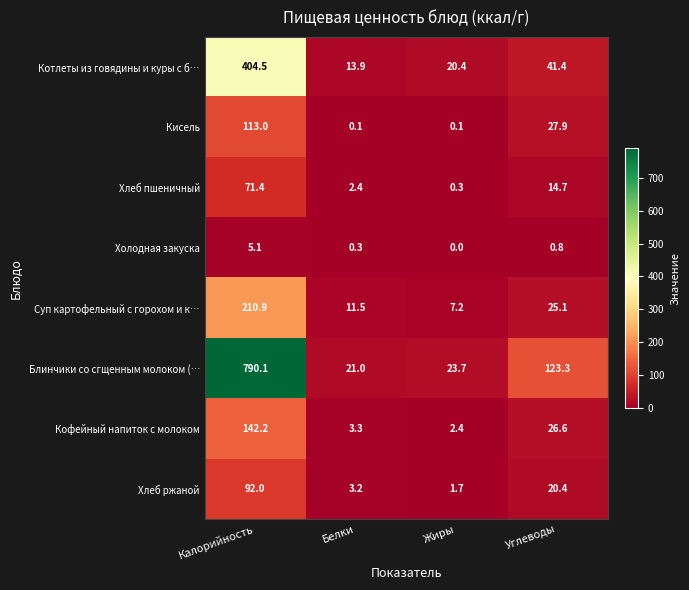

The value of Кофейный напиток с молоком at Калорийность is 40.3. True or false?

False